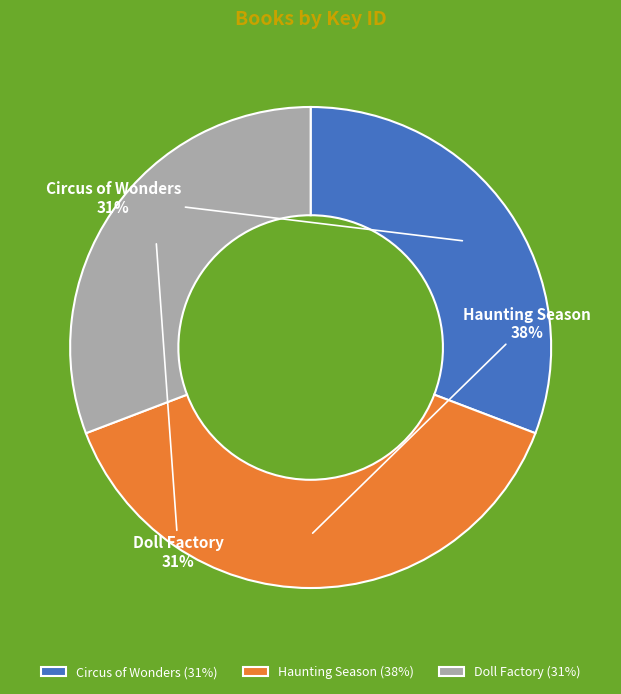

What is the ratio of the value at Circus of Wonders to the value at Haunting Season?

0.8